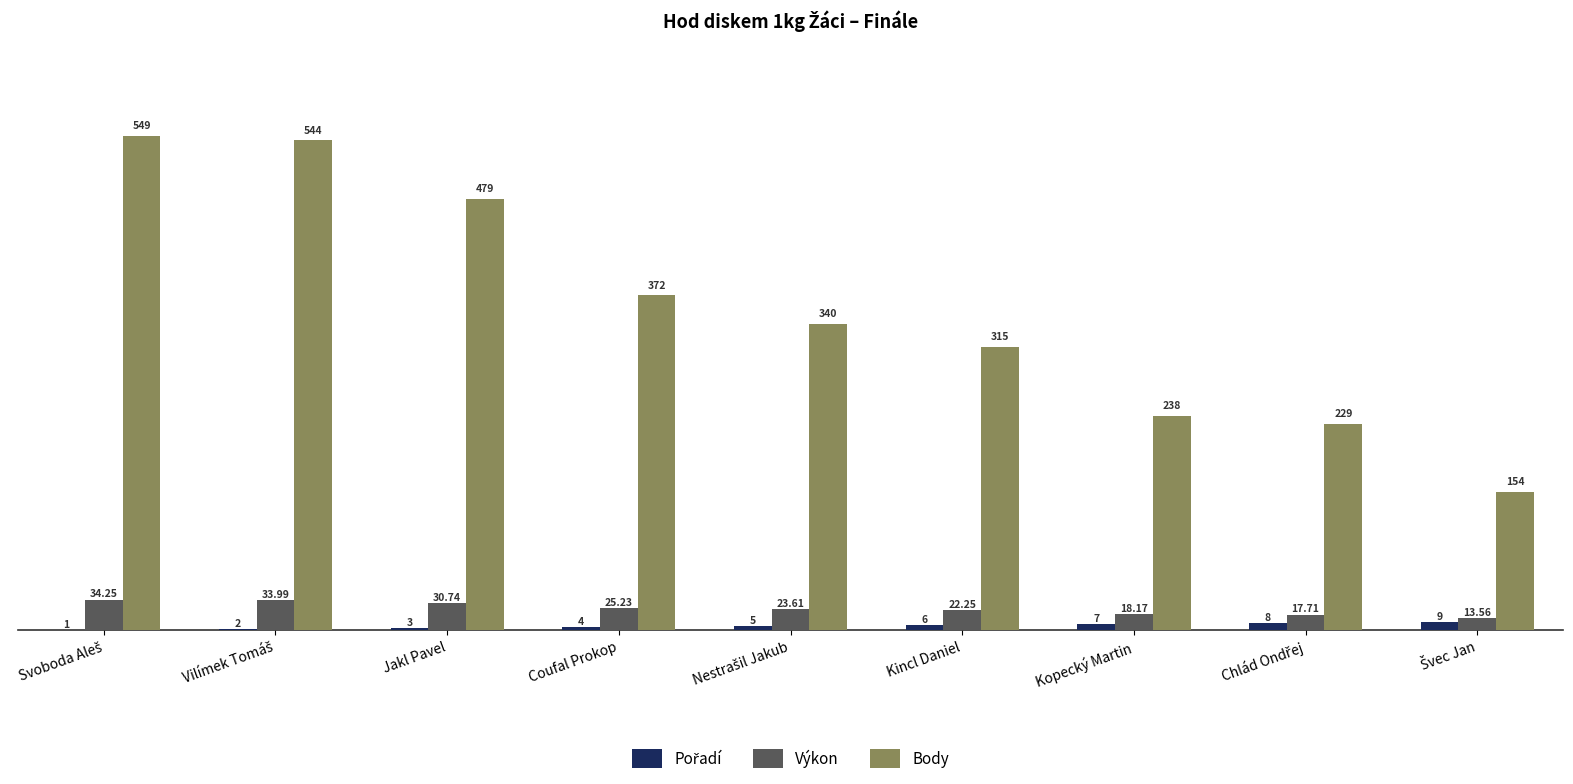

Which series has the largest total across all categories?

Body